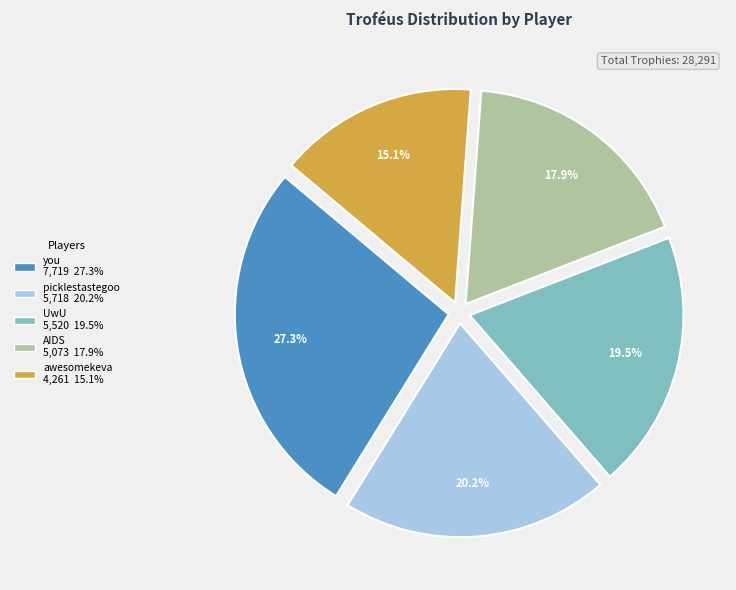

Is there any slice that represents more than half of the pie?

No